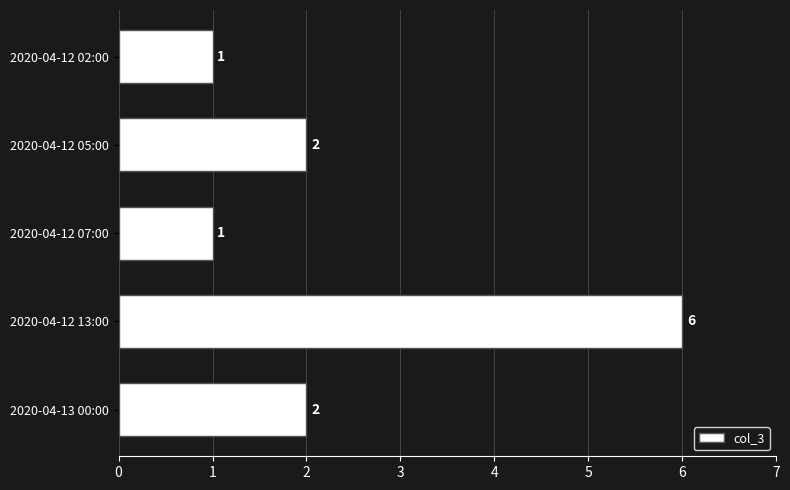

Which category has the highest value across all series?

2020-04-12 13:00